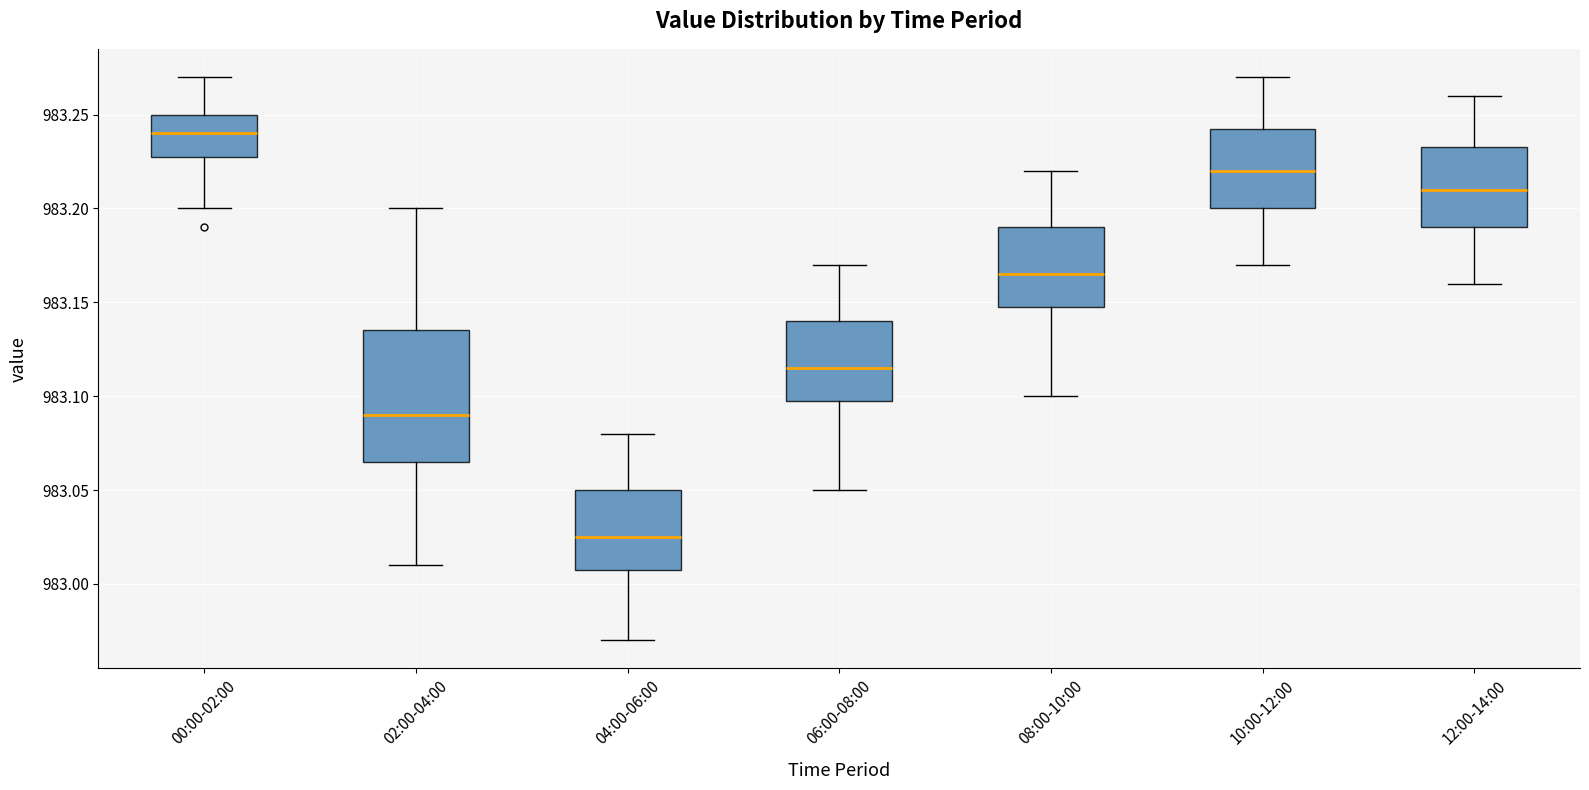

Which box has the highest median line?

00:00-02:00